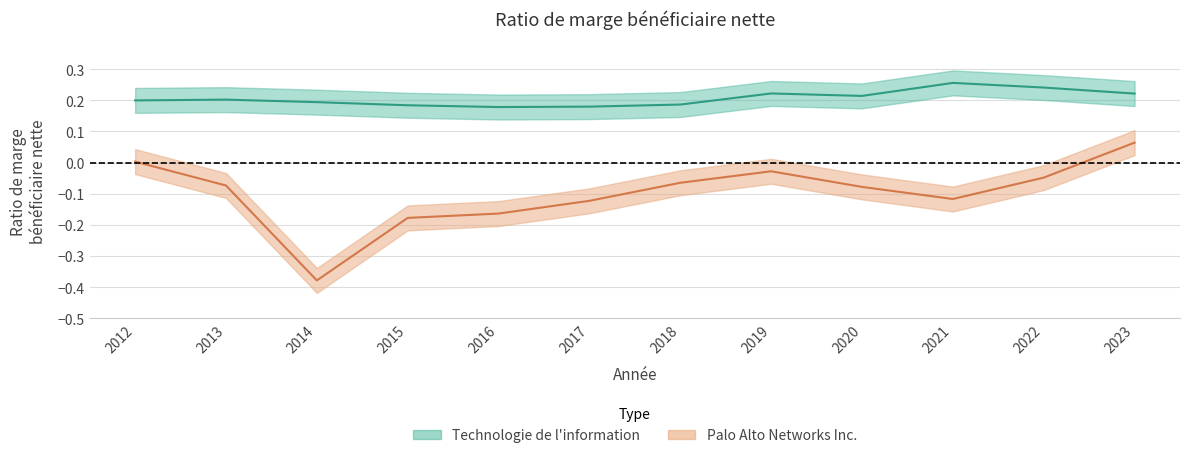

What is the average value of the Palo Alto Networks Inc. series?

-0.1